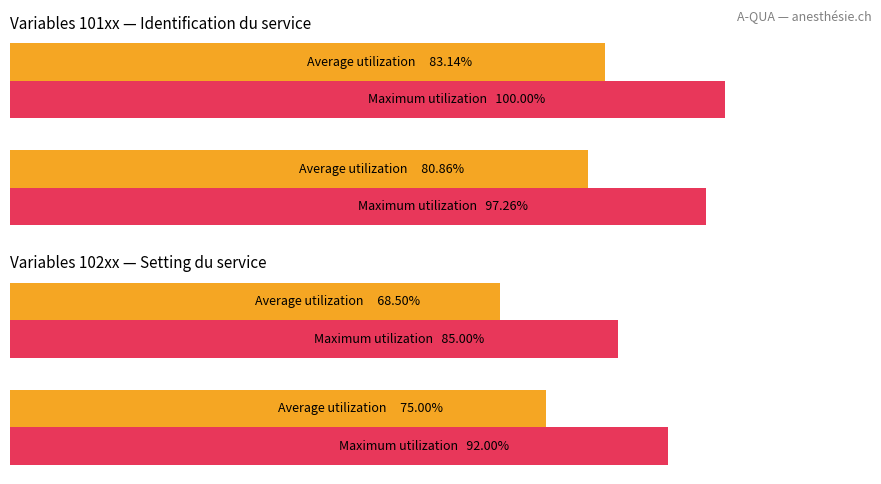

The value of Maximum utilization at 0 is 130.4. True or false?

False